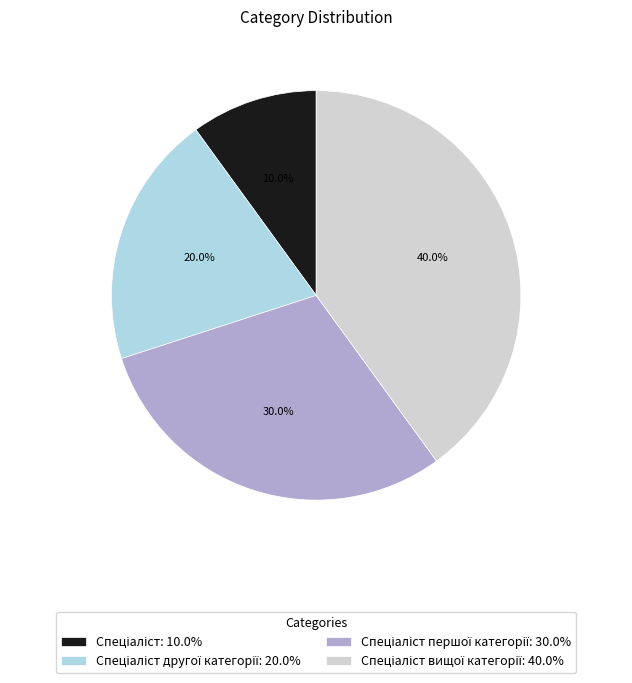

Does any single category account for the majority?

No